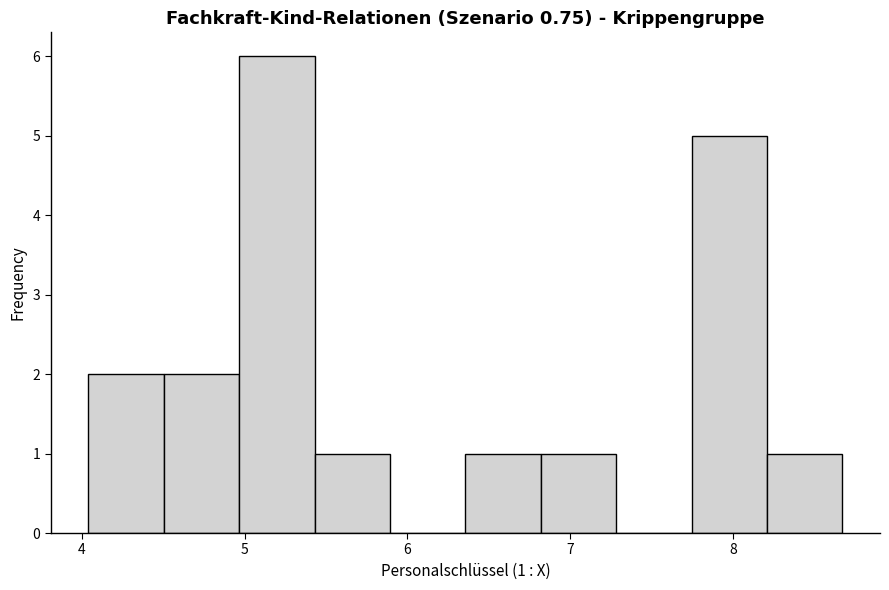

Which range on the x-axis has the tallest bar?

5.0 to 5.4